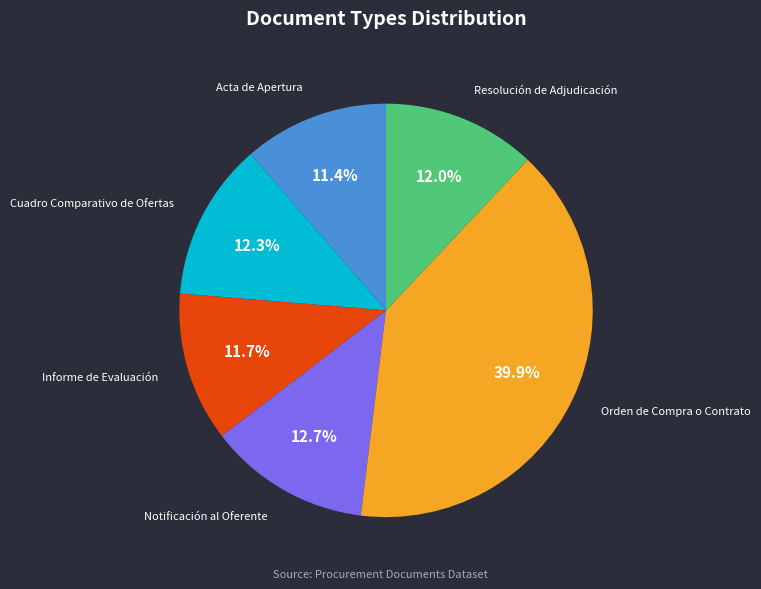

Is there any slice that represents more than half of the pie?

No